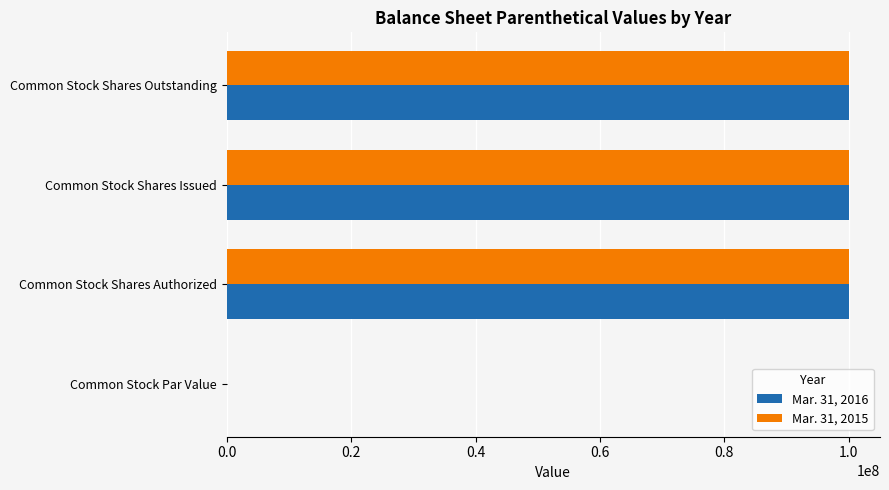

What are all the series names shown in the legend?

Mar. 31, 2016, Mar. 31, 2015